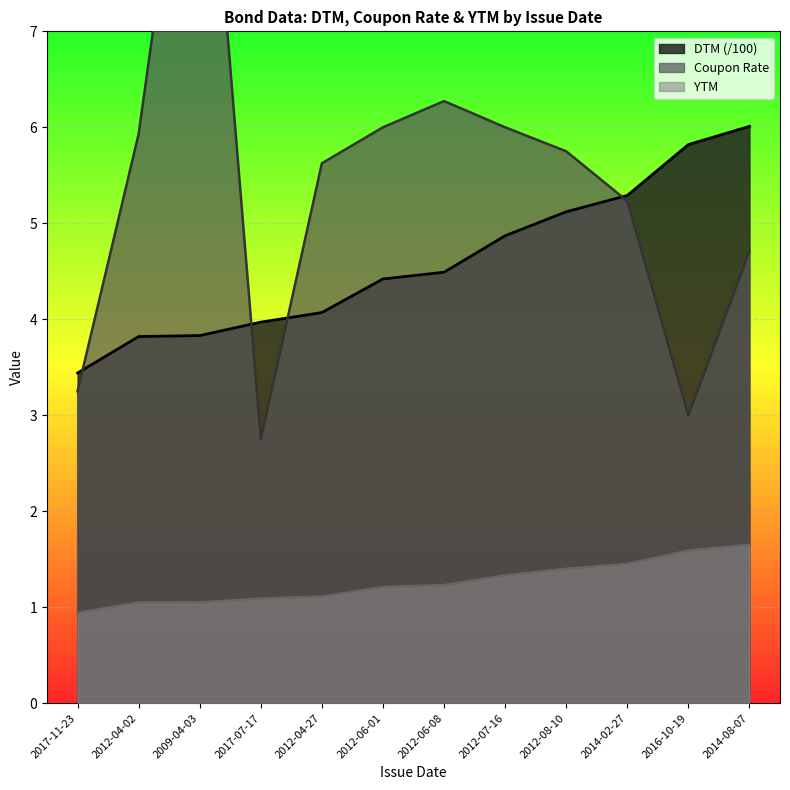

What is the label of the 3rd point from the right?

2014-02-27